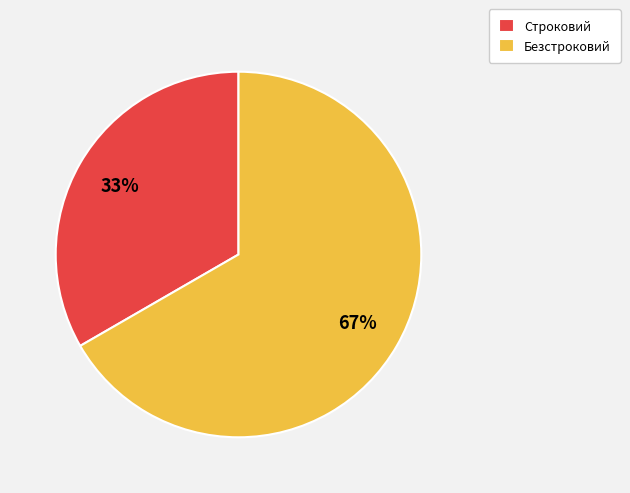

How many segments does this pie chart have?

2